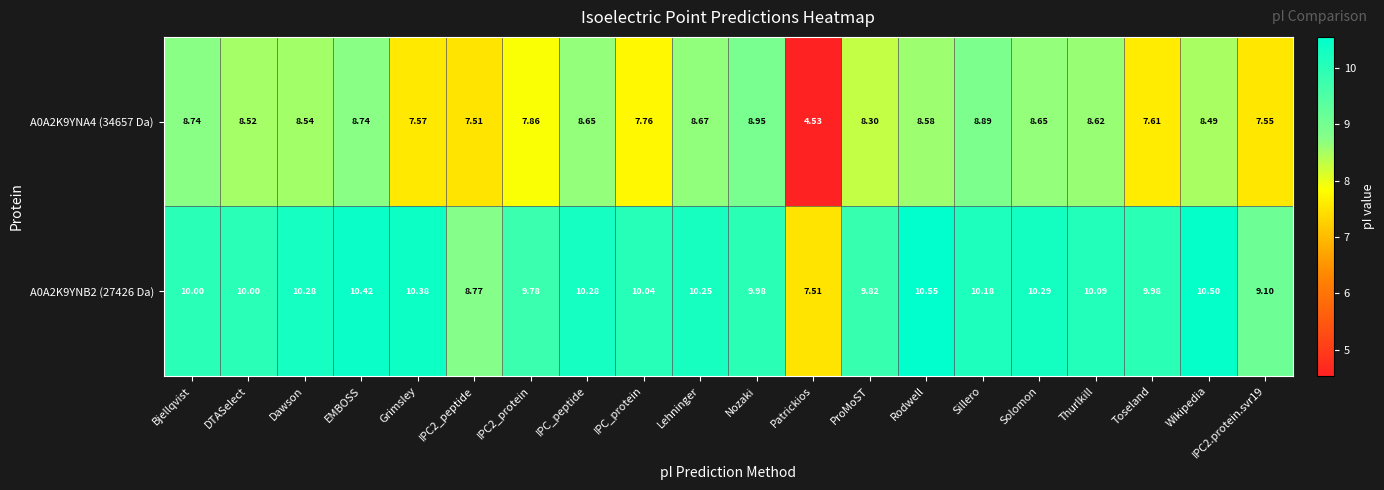

List the series in order of their peak value, highest first.

A0A2K9YNB2 (27426 Da), A0A2K9YNA4 (34657 Da)